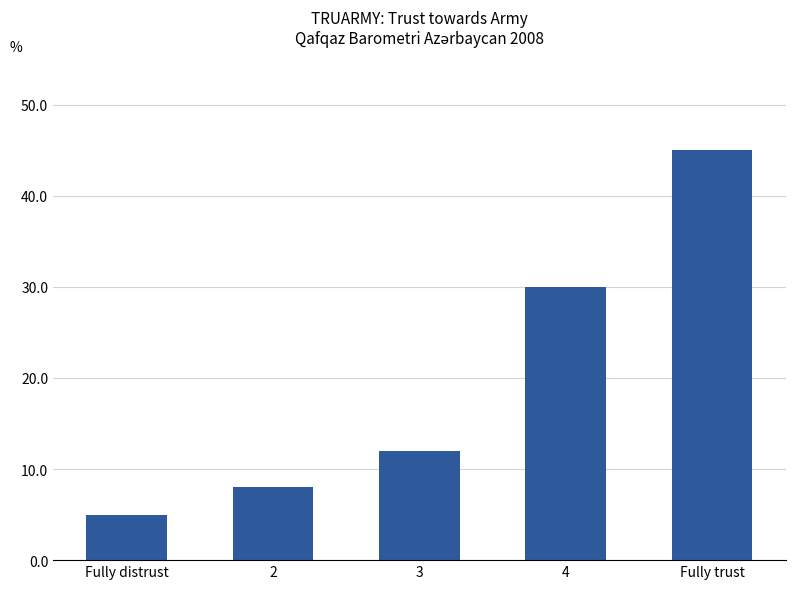

The chart shows a value of 45 at Fully trust. True or false?

True